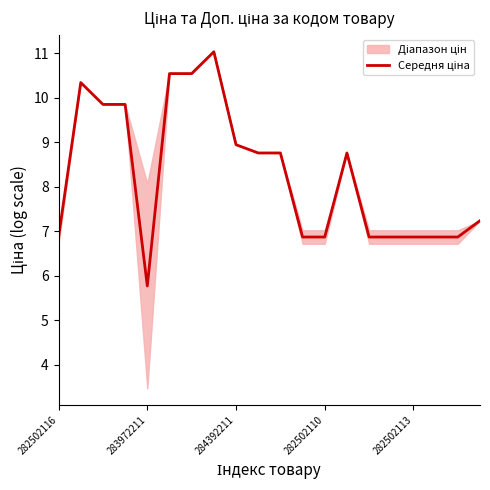

What is the minimum value shown in the chart?

5.8